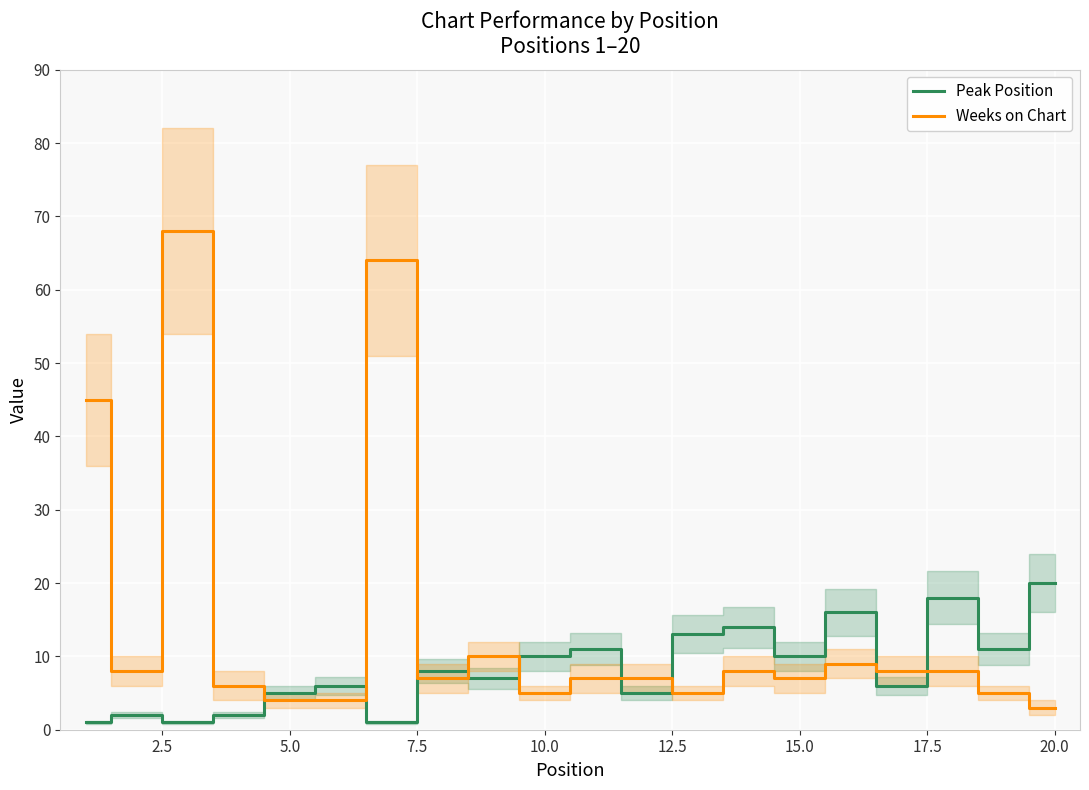

Is it true that Peak Position equals 10 at 10.0?

True